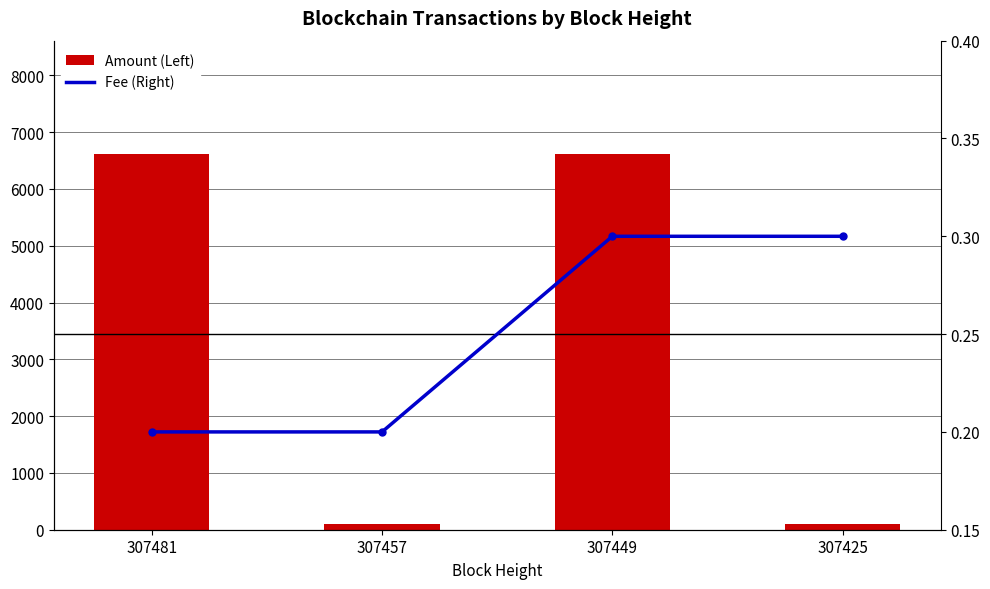

Where does the Amount (Left) series first go above 6622?

307481